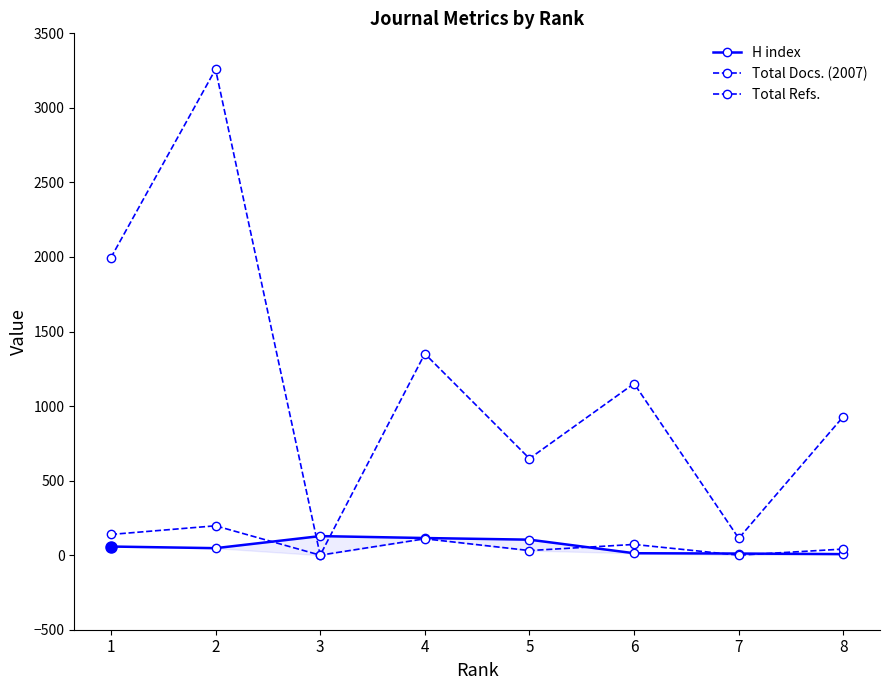

After their last crossing, which series has the higher values: Total Docs. (2007) or H index?

Total Docs. (2007)